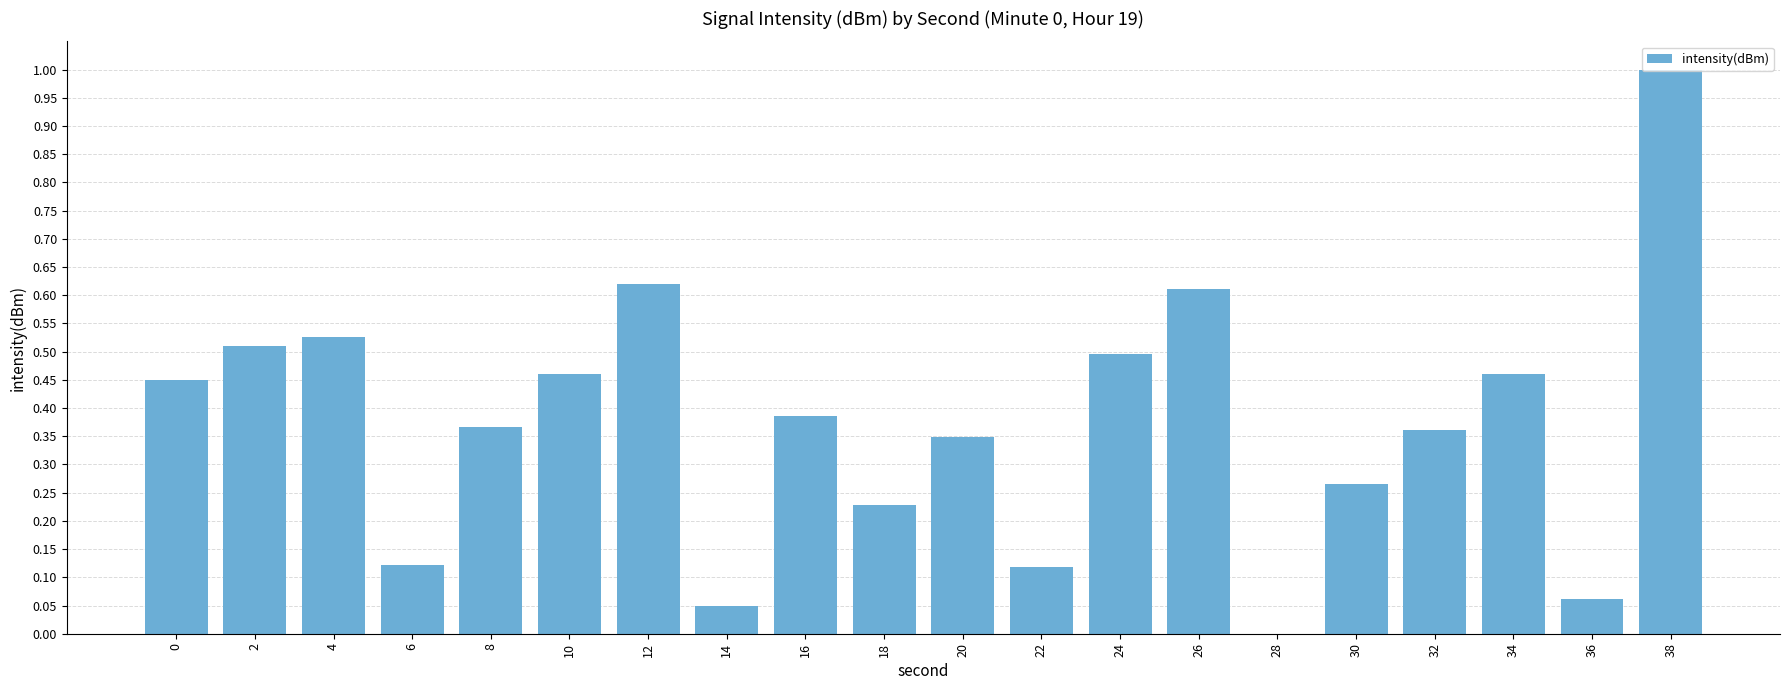

The chart shows a value of 1.0 at 38. True or false?

True